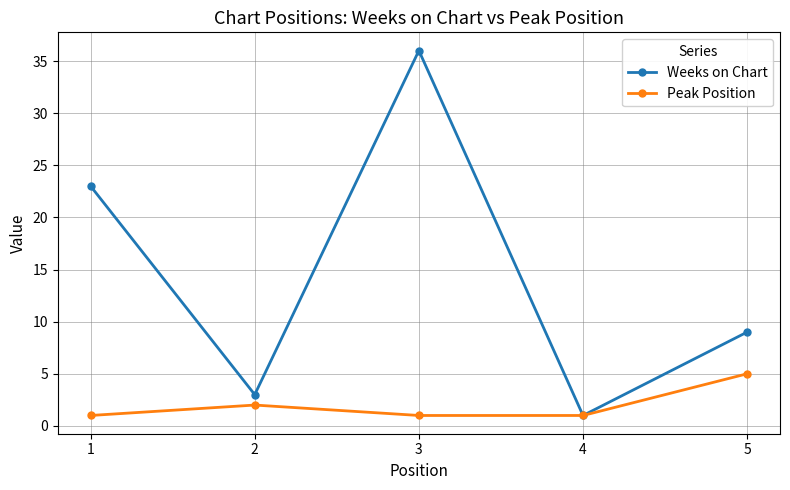

What value does the Peak Position series have at 5?

5